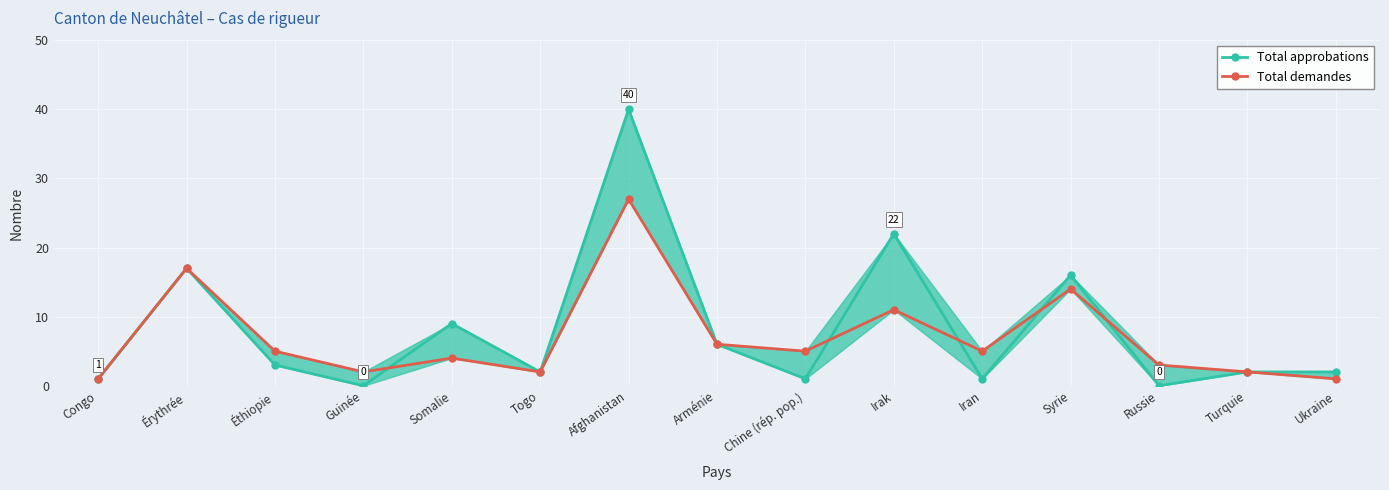

Where do Total approbations and Total demandes first cross each other?

Guinée and Somalie